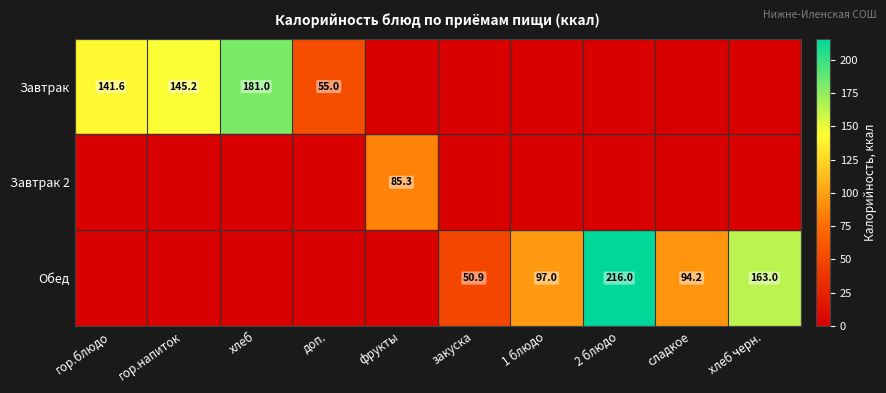

Which label corresponds to the largest value in the chart?

2 блюдо